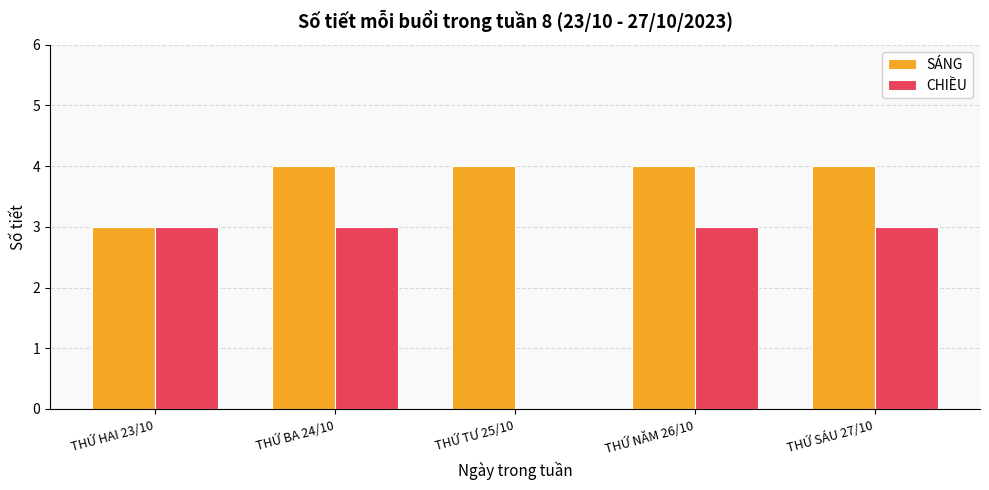

What are all the series names shown in the legend?

SÁNG, CHIỀU